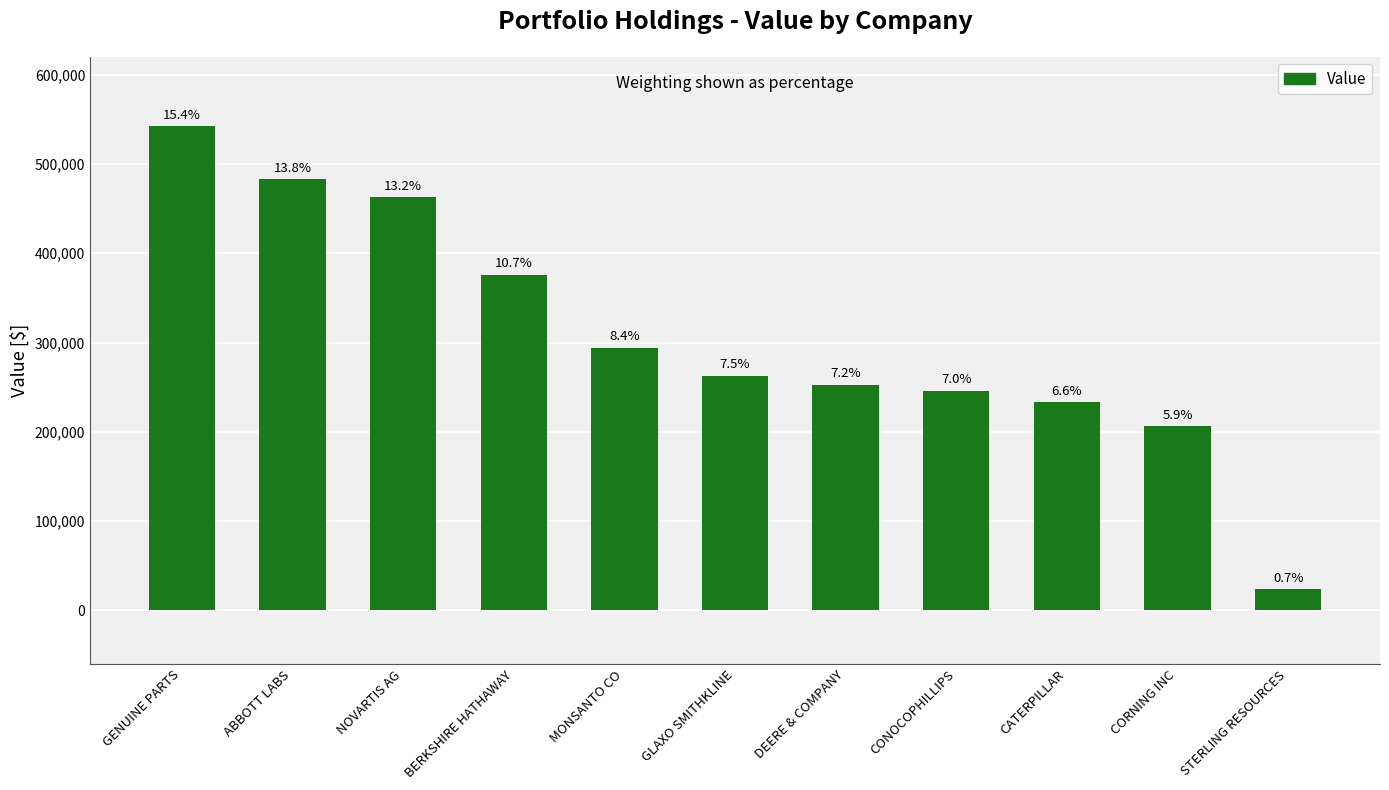

Where does the data first go above 263000?

GENUINE PARTS